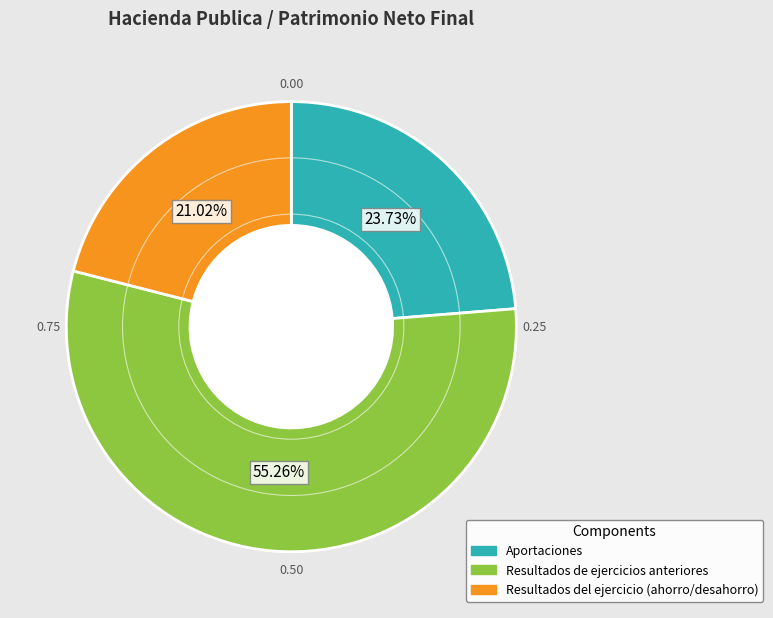

How many segments does this pie chart have?

3